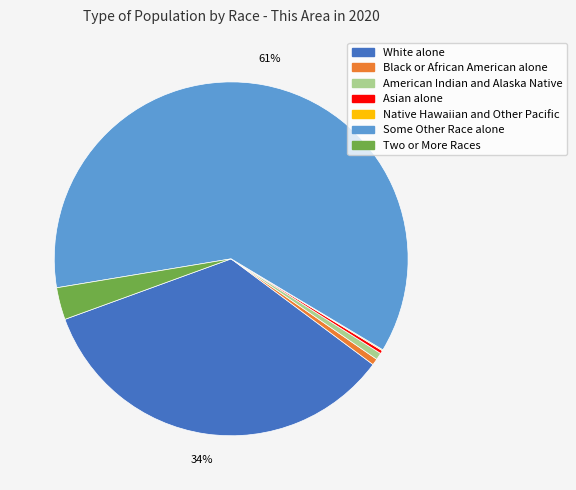

To the nearest percent, what portion does Black or African American alone represent?

1%